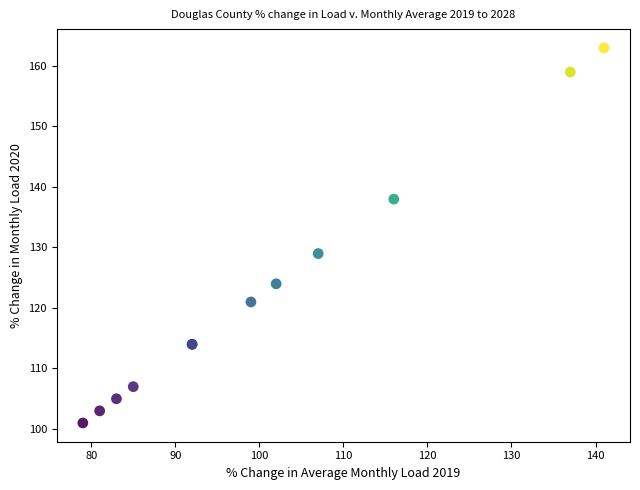

What Y value in the scatter plot is closest to 131?

128.9